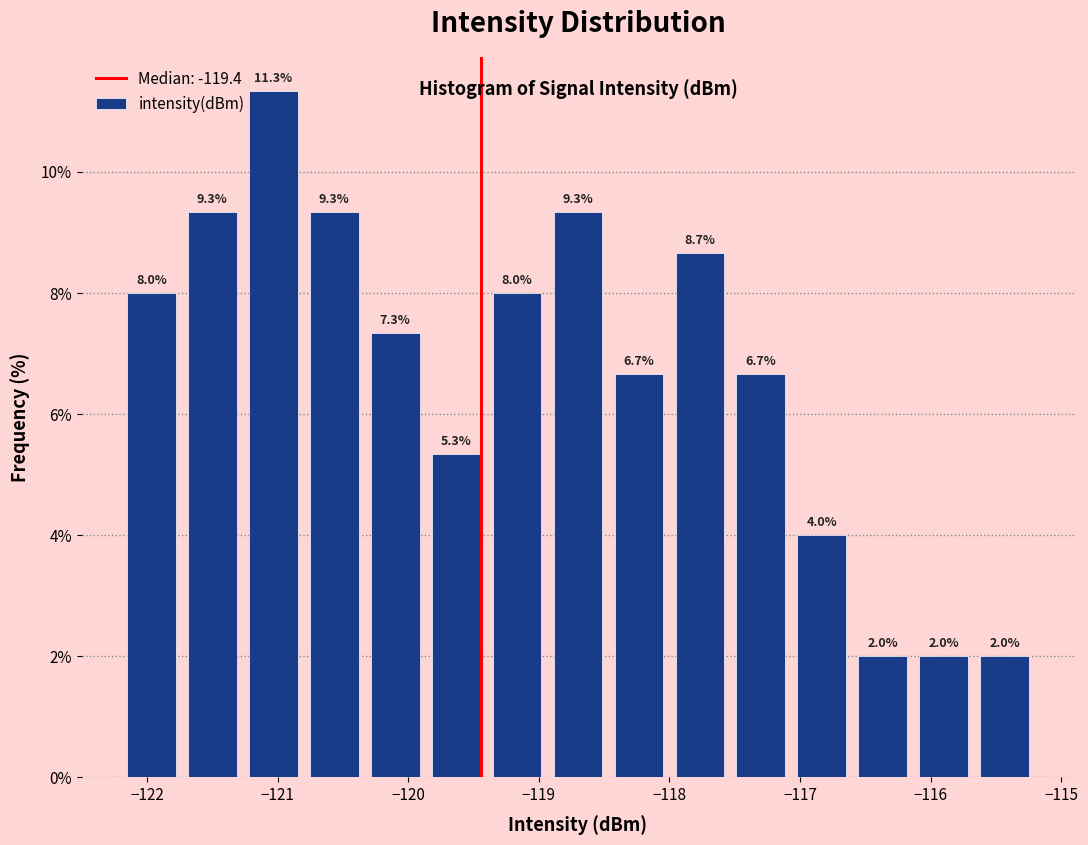

Over which range of the x-axis is the bar tallest?

-121.3 to -120.8